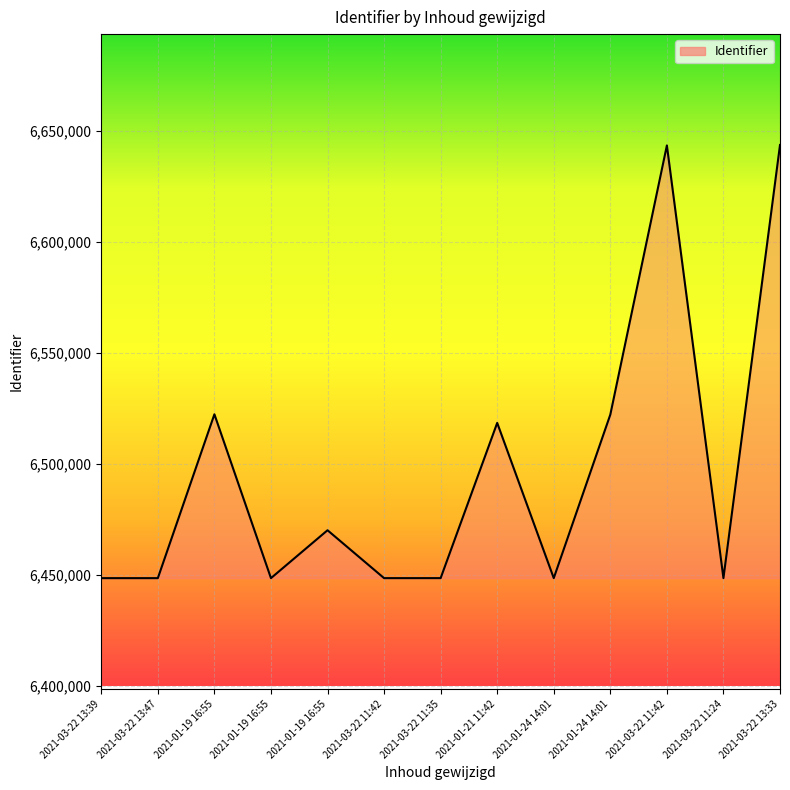

Reading left to right, what are all the values shown in this chart?

6448462	6448463	6522361	6448464	6470068	6448466	6448472	6518470	6448473	6522220	6643593	6448467	6643805